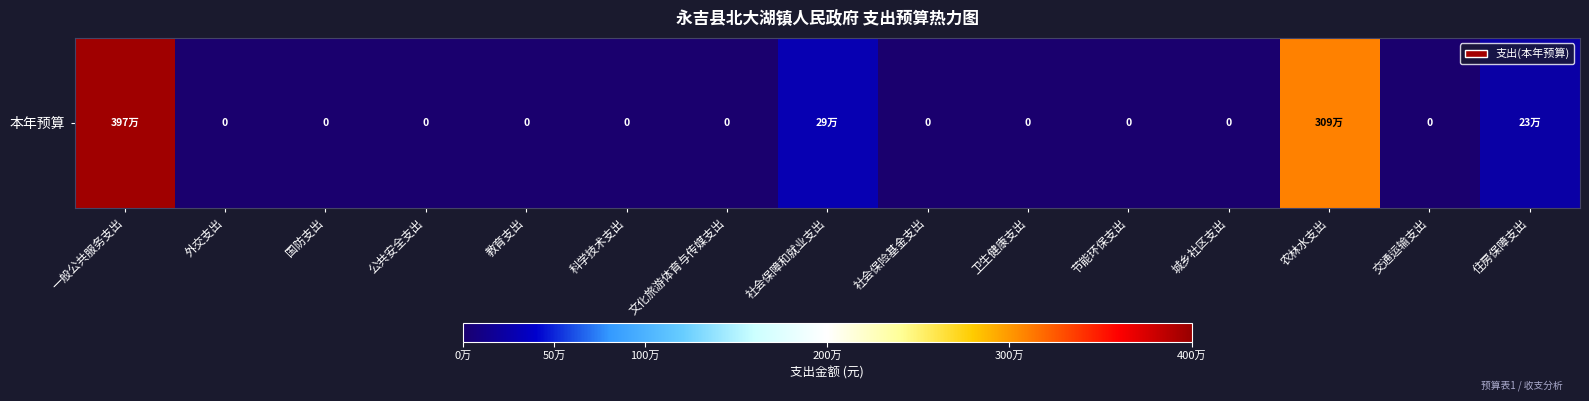

List the labels in order of value, smallest first.

外交支出, 国防支出, 公共安全支出, 教育支出, 科学技术支出, 文化旅游体育与传媒支出, 社会保险基金支出, 卫生健康支出, 节能环保支出, 城乡社区支出, 交通运输支出, 住房保障支出, 社会保障和就业支出, 农林水支出, 一般公共服务支出